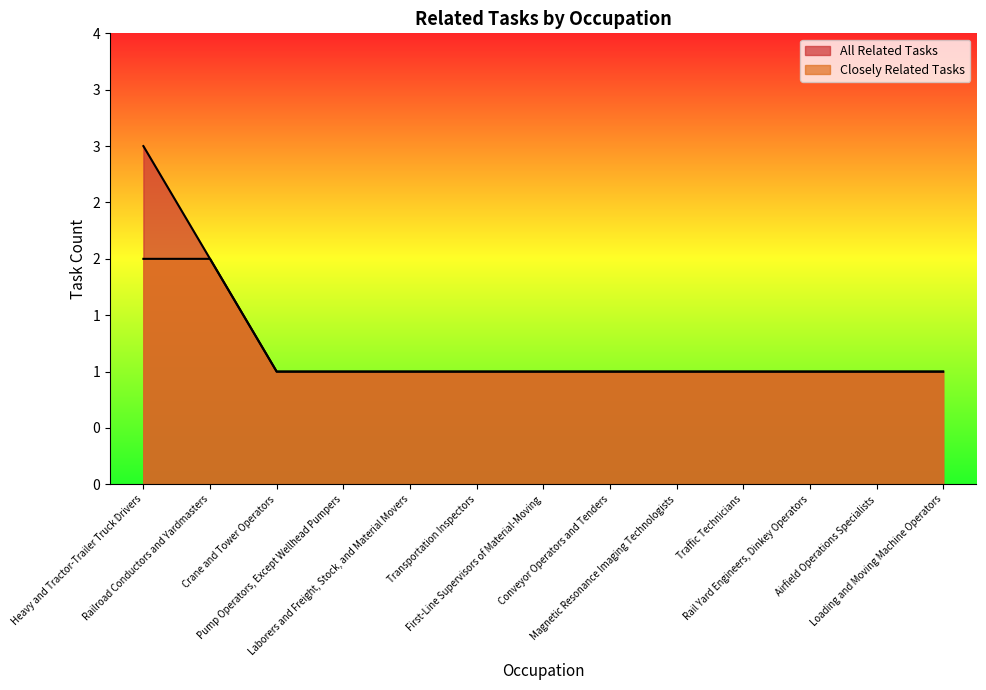

What is the difference between the second highest and second lowest values in the Closely Related Tasks series?

1